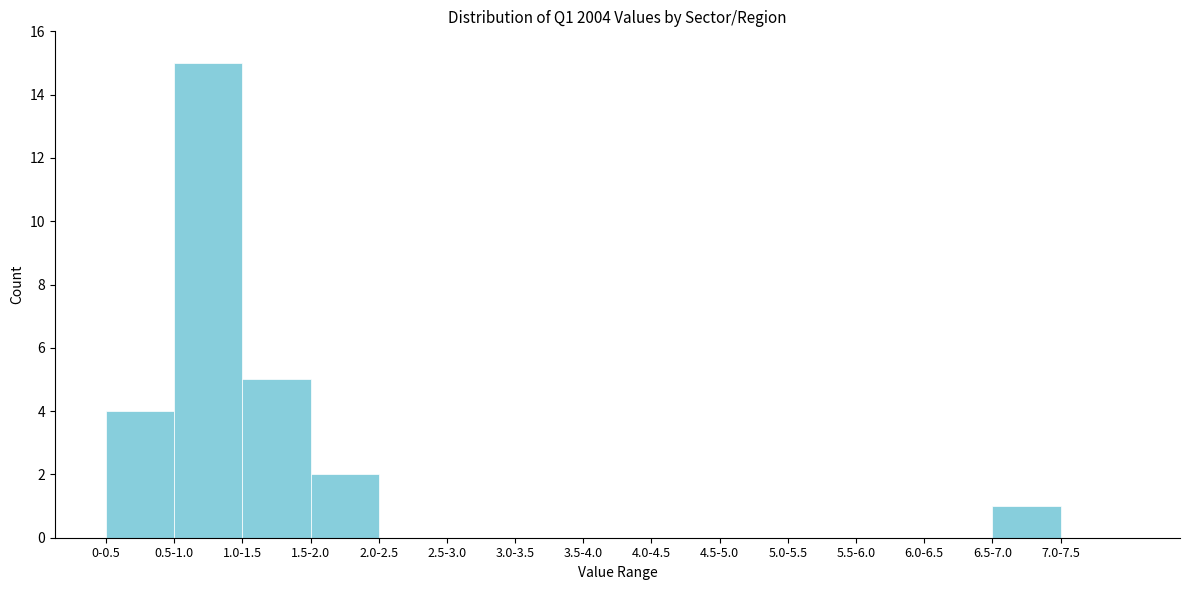

Reading left to right, what are all the values shown in this chart?

0-0.5=4	0.5-1.0=15	1.0-1.5=5	1.5-2.0=2	2.0-2.5=0	2.5-3.0=0	3.0-3.5=0	3.5-4.0=0	4.0-4.5=0	4.5-5.0=0	5.0-5.5=0	5.5-6.0=0	6.0-6.5=0	6.5-7.0=1	7.0-7.5=0